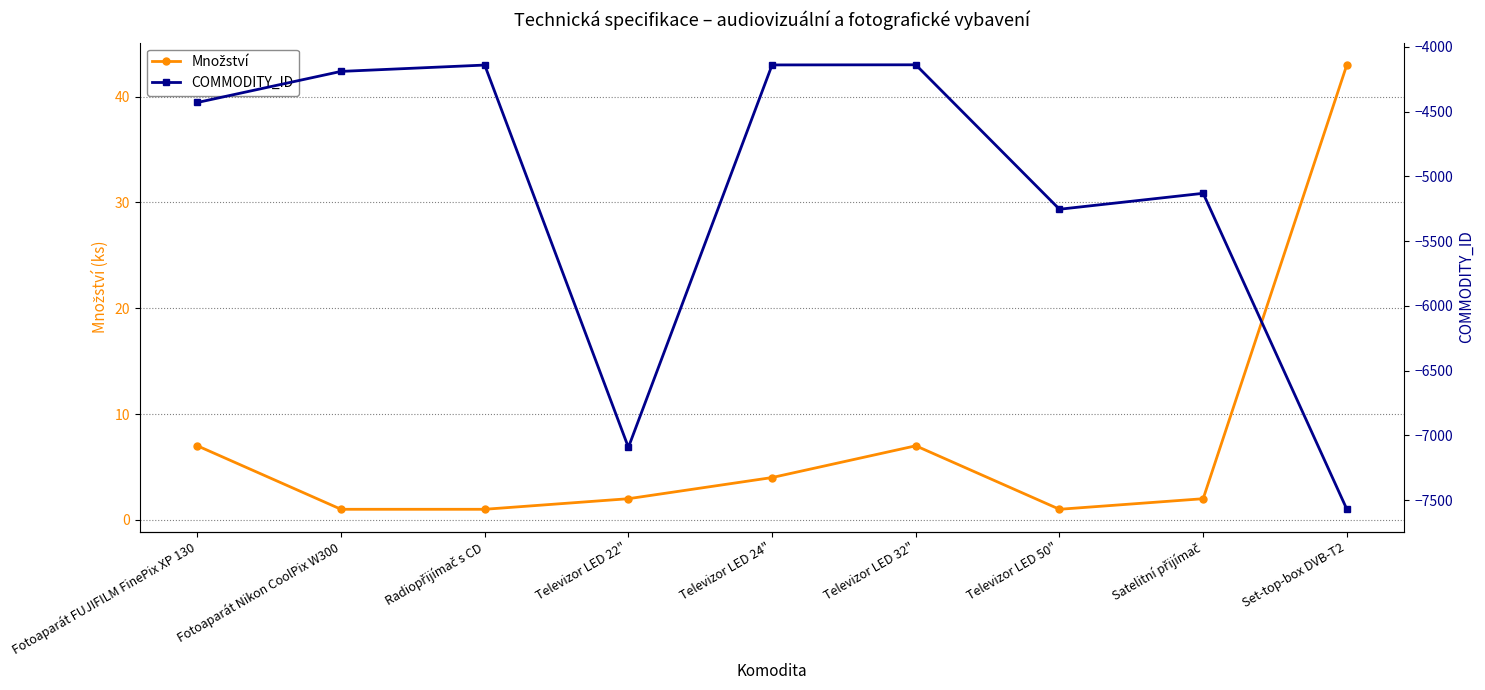

Which series has the largest total across all categories?

Množství